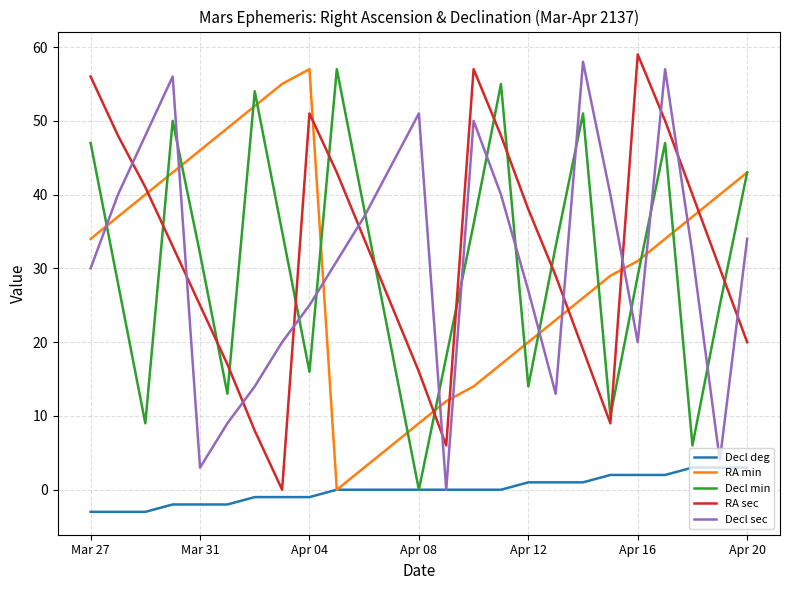

Reading left to right, list all the values displayed in this chart.

Decl deg: -3	-3	-3	-2	-2	-2	-1	-1	-1	0	0	0	0	0	0	0	1	1	1	2	2	2	3	3	3
RA min: 34	37	40	43	46	49	52	55	57	0	3	6	9	12	14	17	20	23	26	29	31	34	37	40	43
Decl min: 47	28	9	50	32	13	54	35	16	57	38	19	0	18	36	55	14	33	51	10	29	47	6	25	43
RA sec: 56	48	41	33	25	17	8	0	51	43	34	25	16	6	57	48	38	29	19	9	59	50	40	30	20
Decl sec: 30	40	48	56	3	9	14	20	25	31	37	44	51	0	50	40	27	13	58	40	20	57	32	4	34